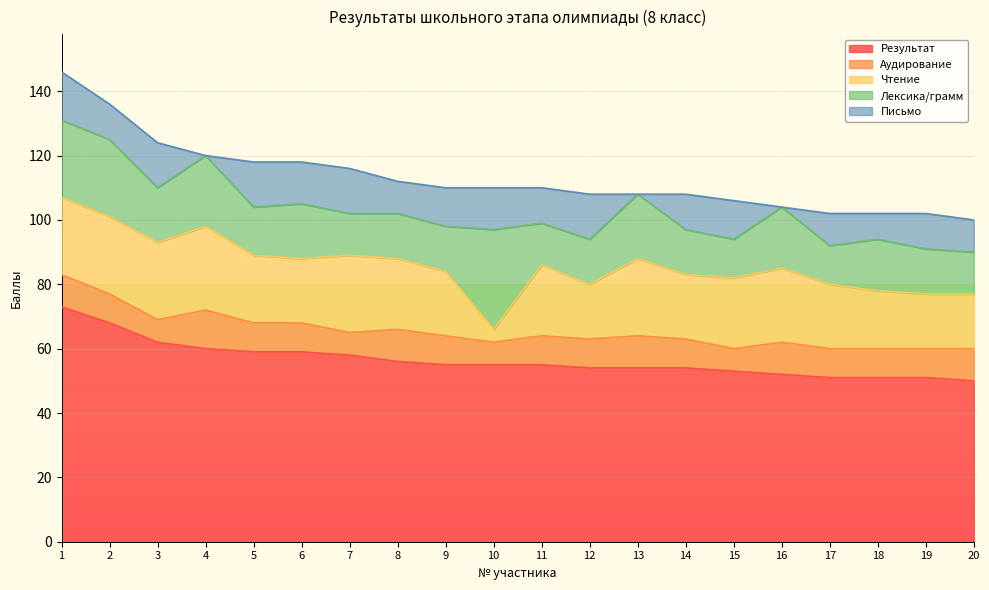

Is it true that Чтение equals 7 at 17?

False